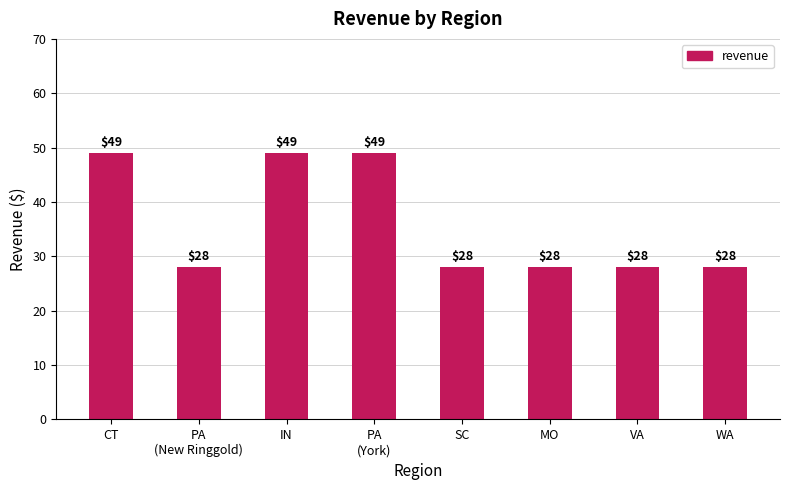

Does the chart contain any negative values?

No